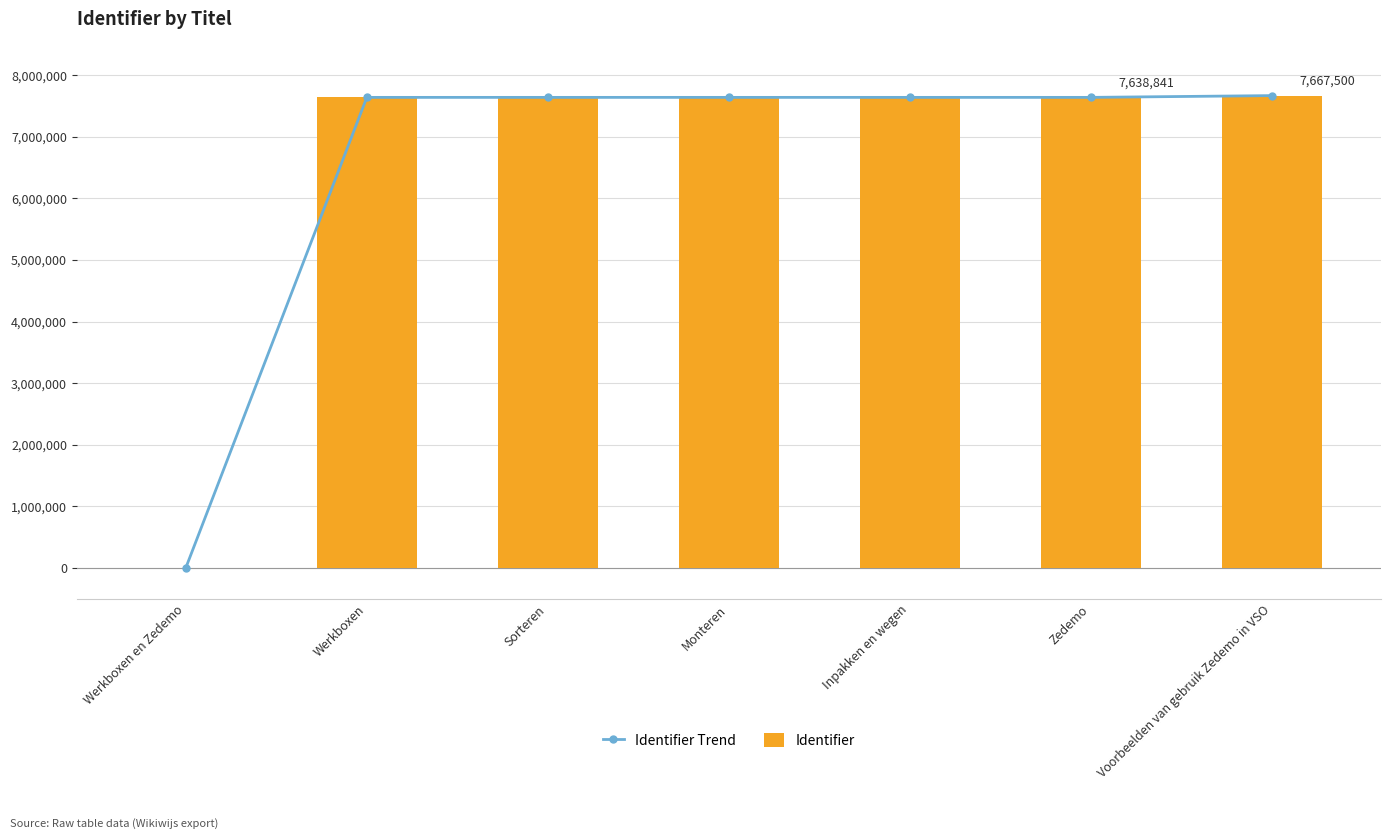

What is the total value across all series at Werkboxen?

15277668